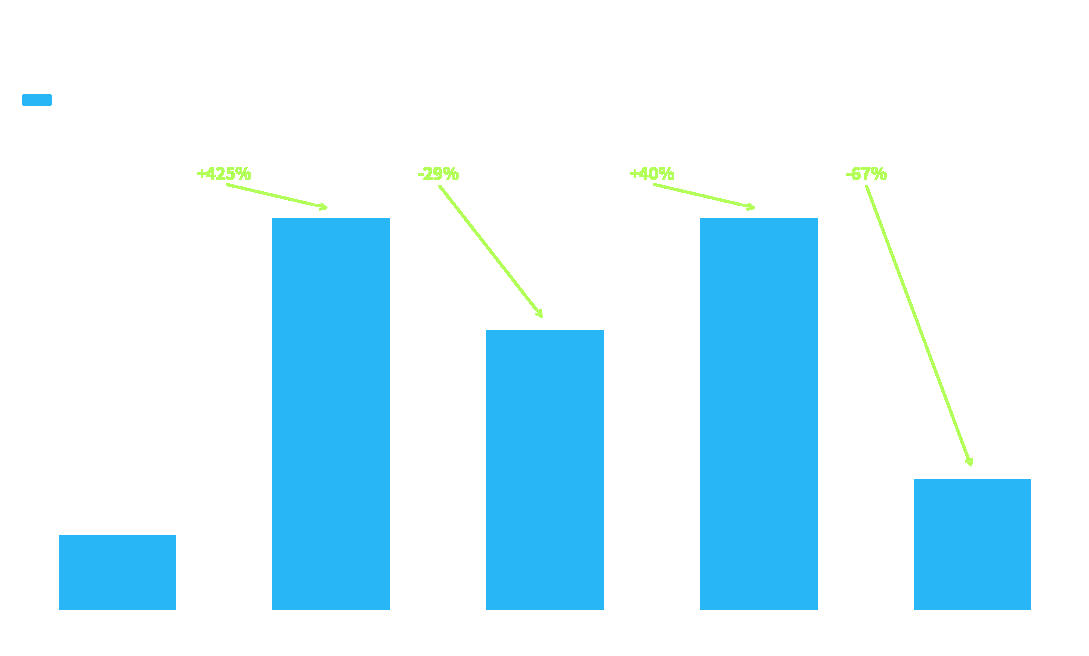

Does the chart contain any negative values?

No